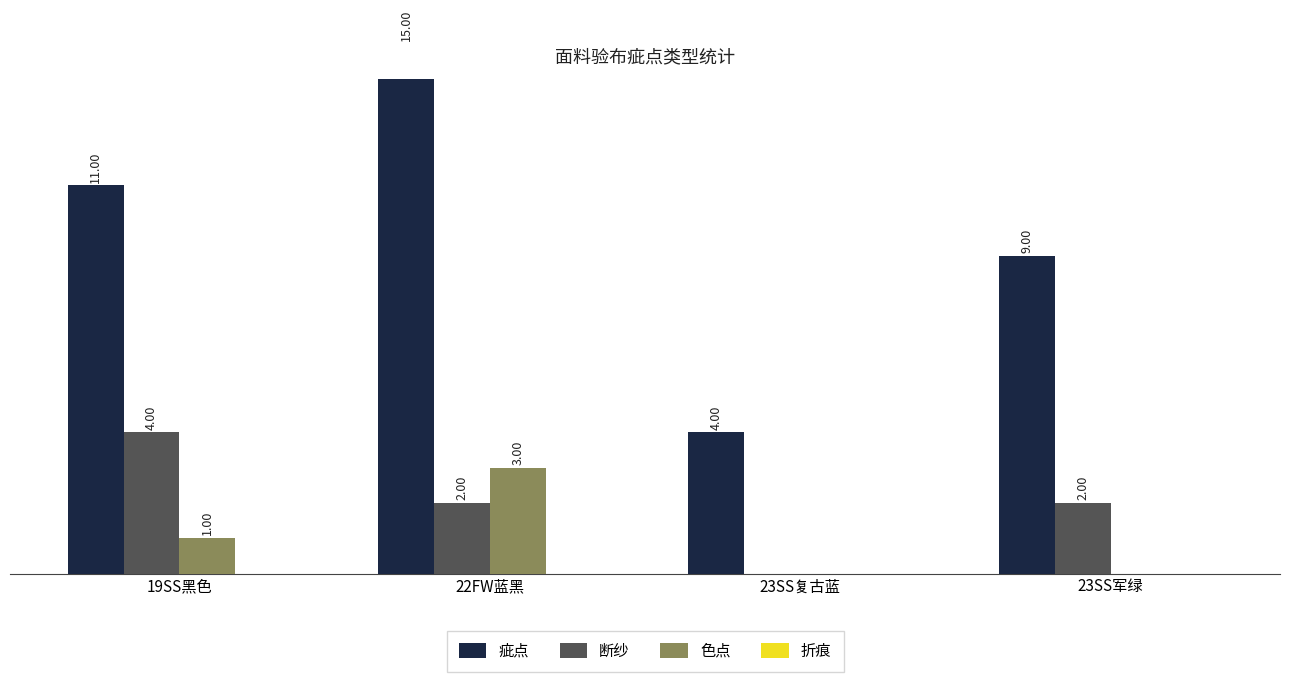

The 折痕 series shows 0 at 19SS黑色. True or false?

True